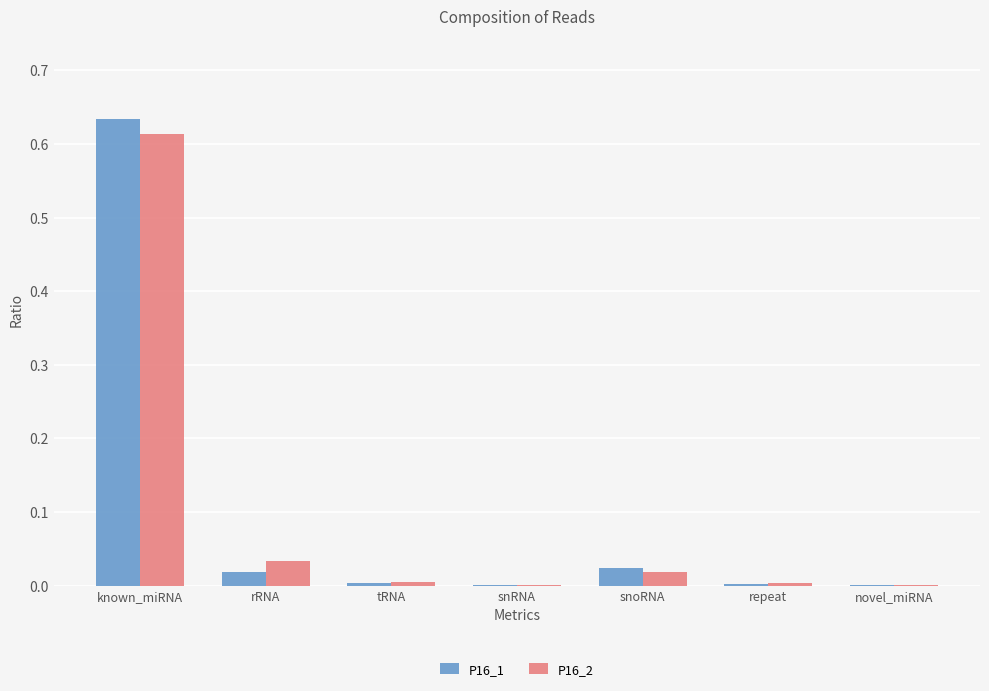

True or false: P16_1 has a value of 0.2 at known_miRNA.

False